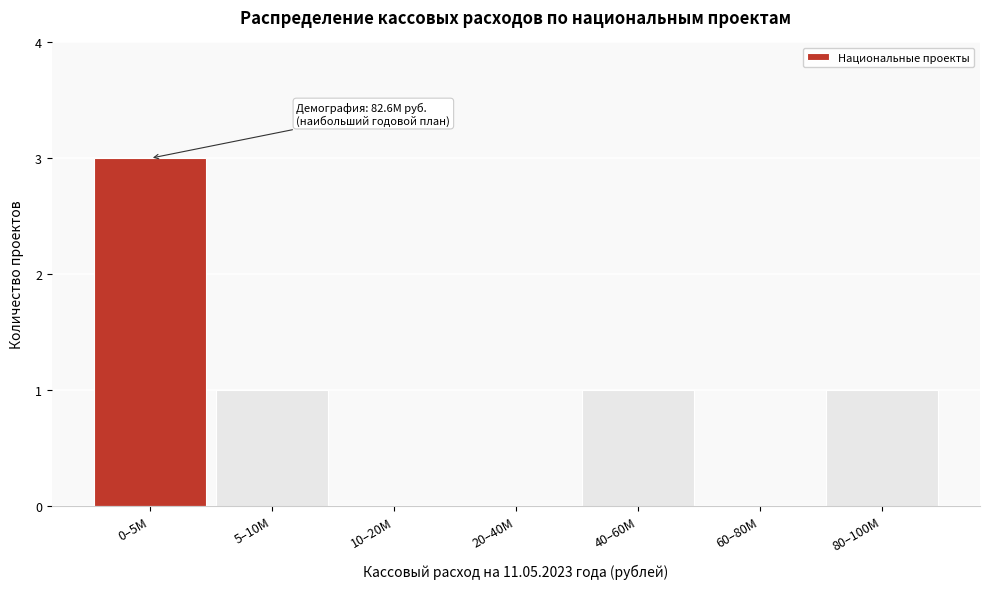

Reading left to right, extract all data points from this chart.

0–5M=3	5–10M=1	10–20M=0	20–40M=0	40–60M=1	60–80M=0	80–100M=1